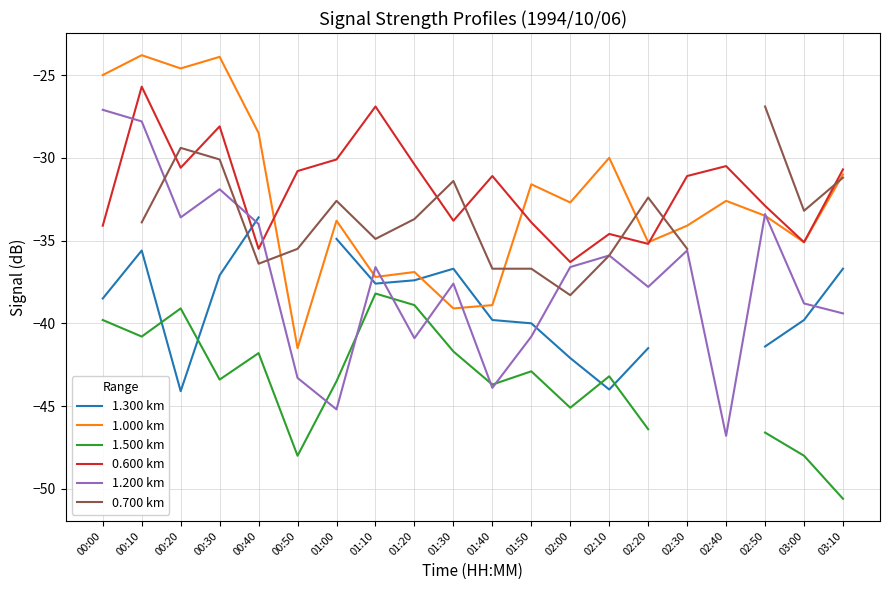

What is the label of the 12th point from the right?

01:20